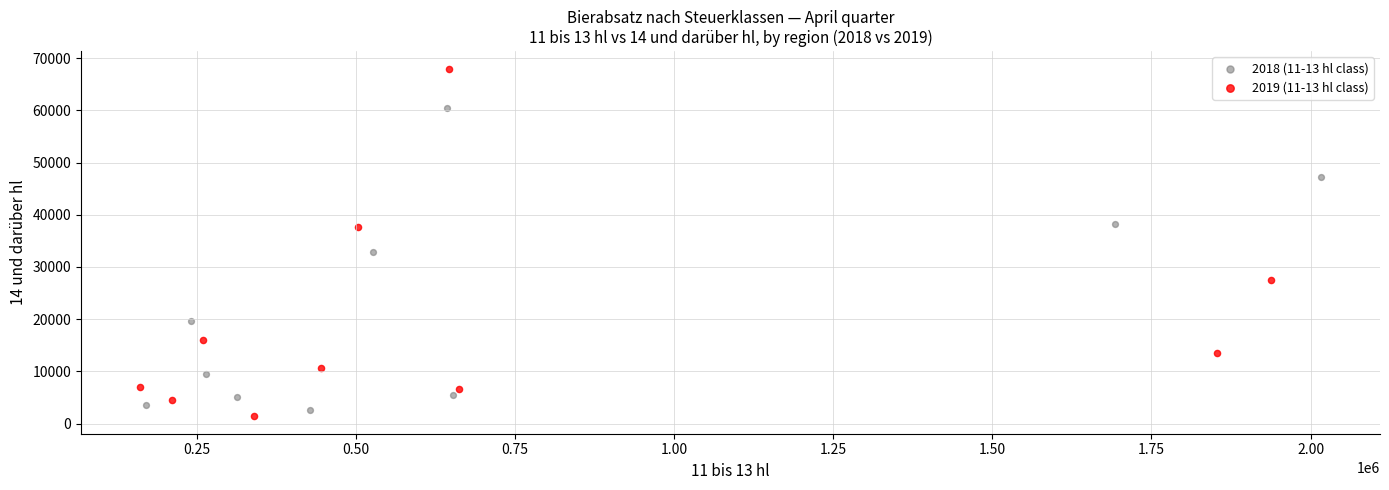

Which series has the largest Y range (max minus min)?

2019 (11-13 hl class)